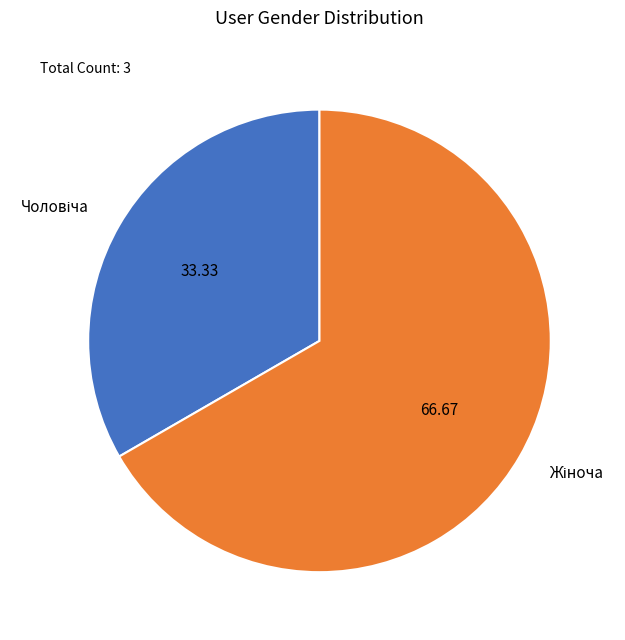

Is there a majority slice in this chart?

Yes